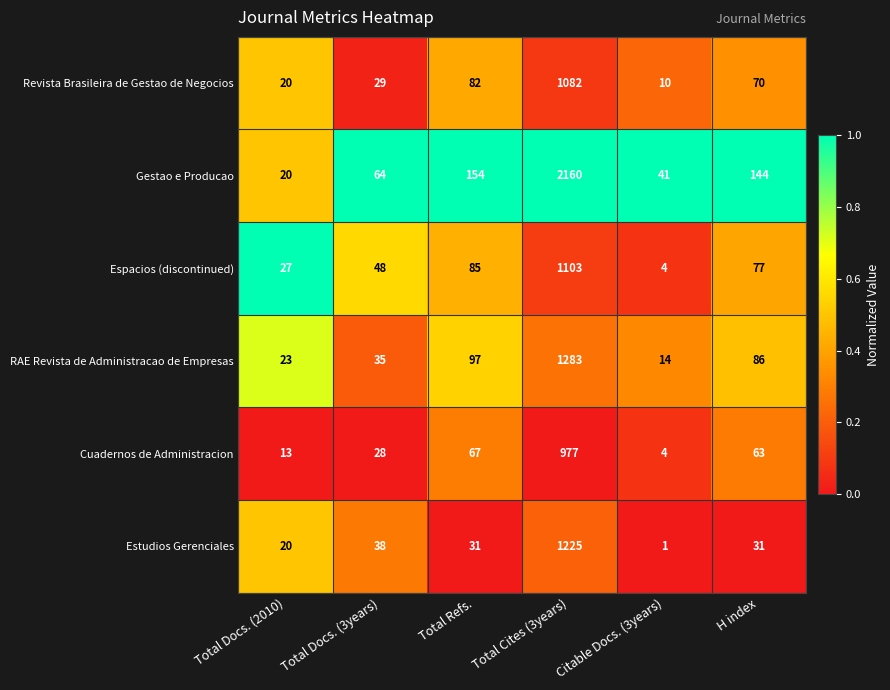

Which series has the largest range (max minus min)?

Gestao e Producao